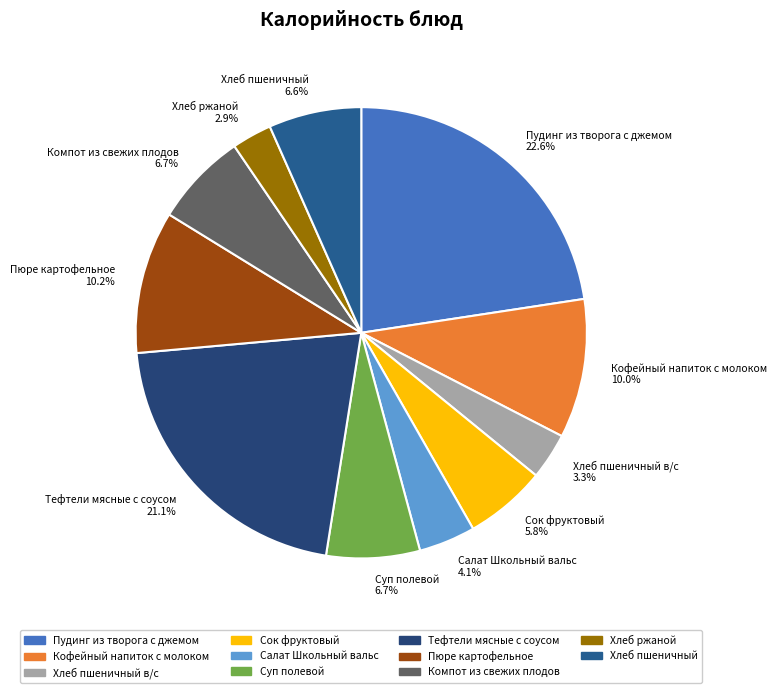

Does any single category account for the majority?

No